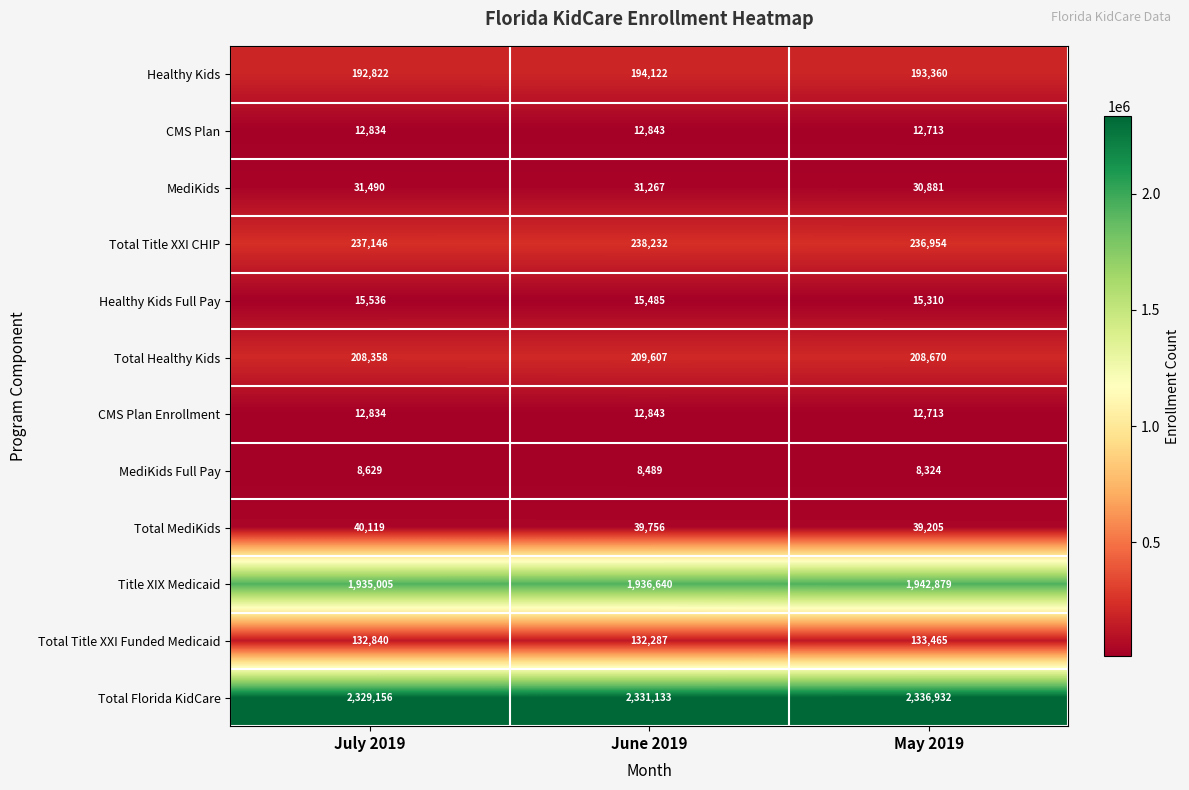

What is the average value of the Total Title XXI CHIP series?

237444